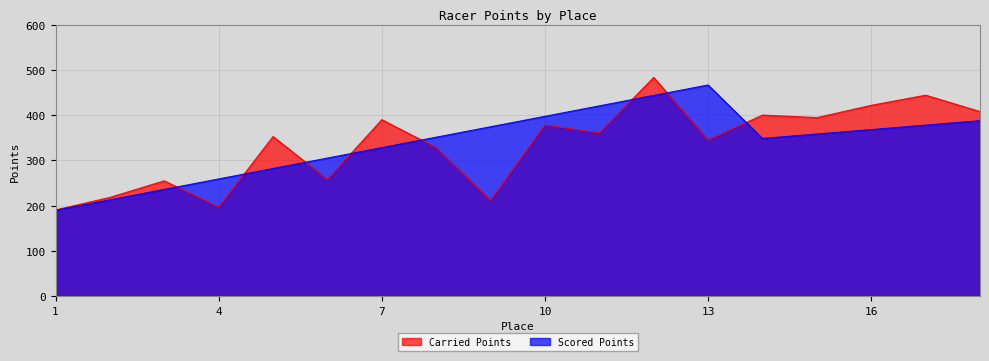

What is the sum of all Carried Points values?

6034.9